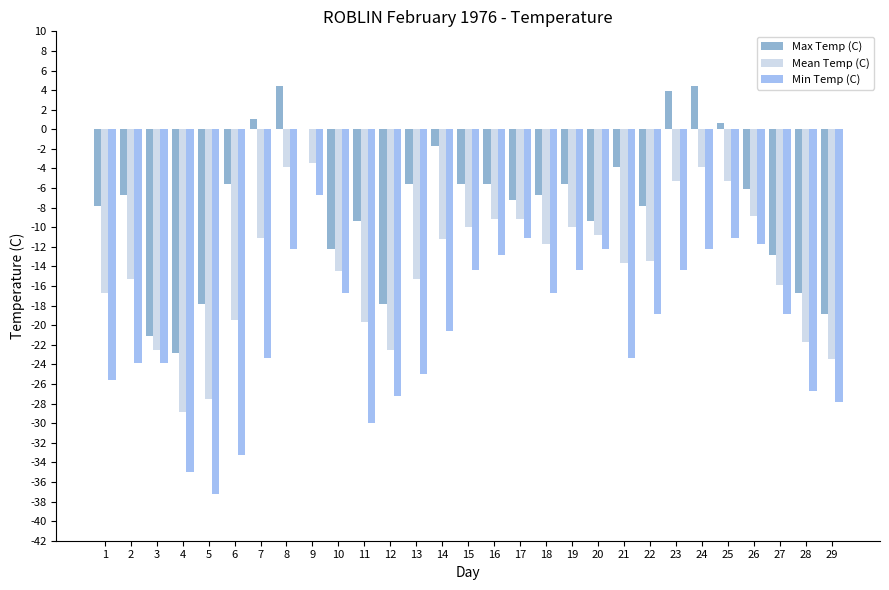

Is the value of Max Temp (C) at 8 greater than the value of Min Temp (C) at 9?

Yes